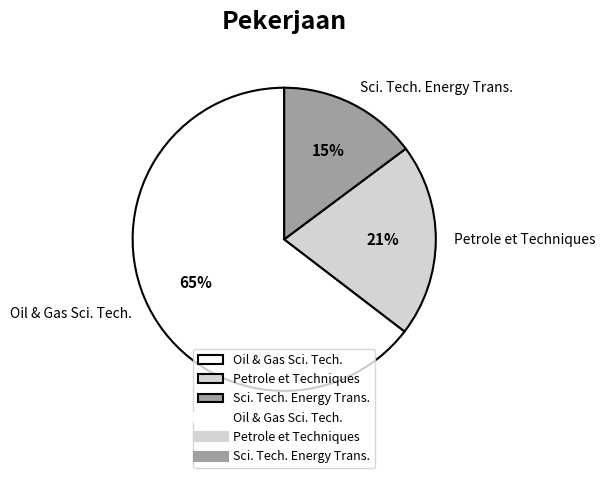

The Petrole et Techniques slice represents 1% of the pie. True or false?

False